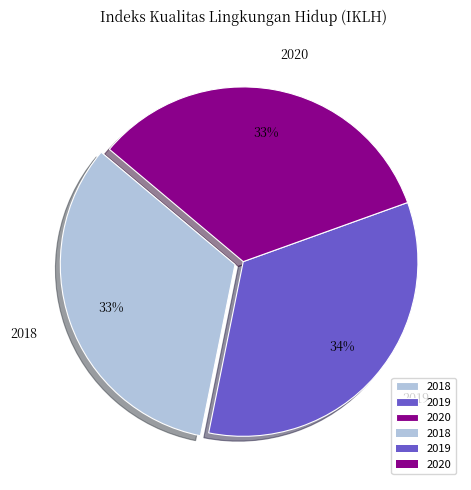

Is the sum of 2020 and 2019 greater than half?

Yes